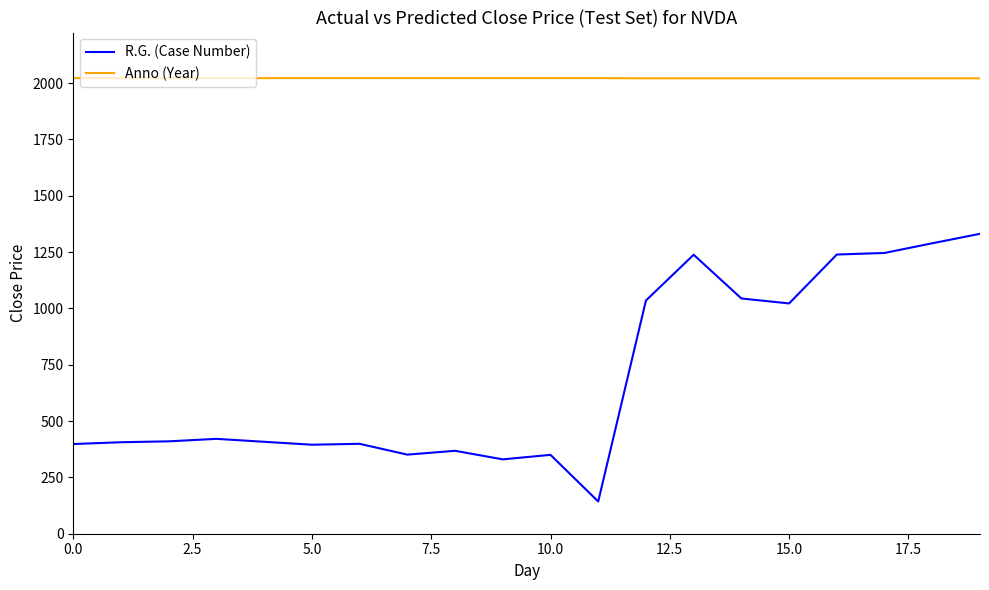

What is the minimum value for R.G. (Case Number)?

143